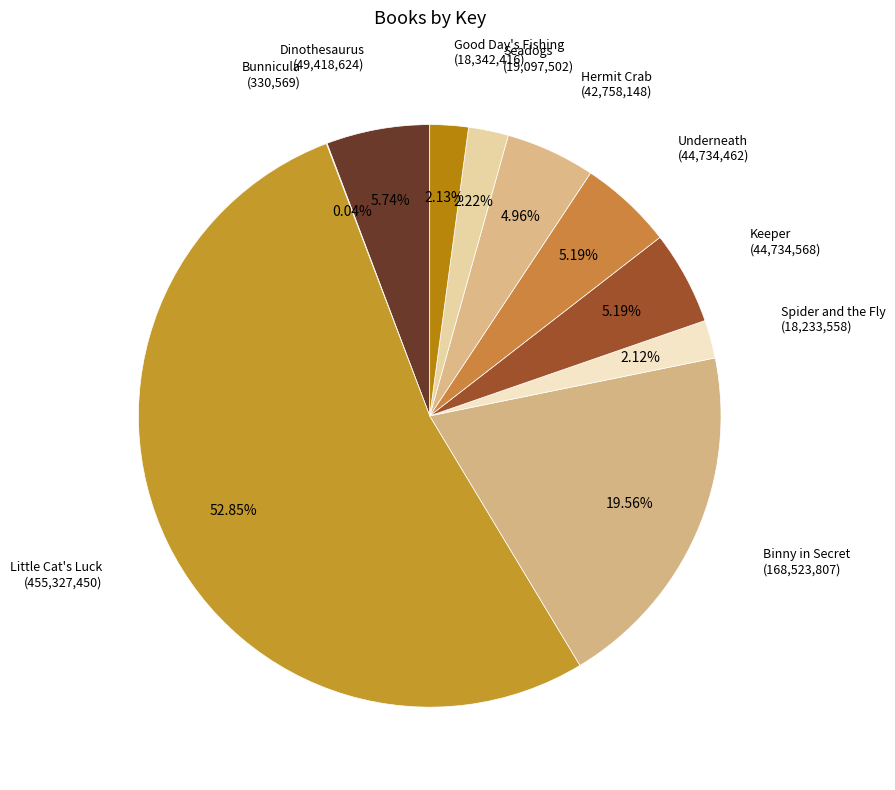

Which category accounts for the majority?

Little Cat's Luck